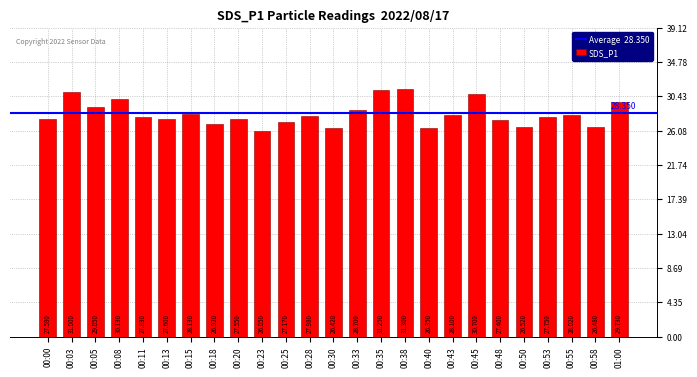

What is the greatest value displayed?

31.3